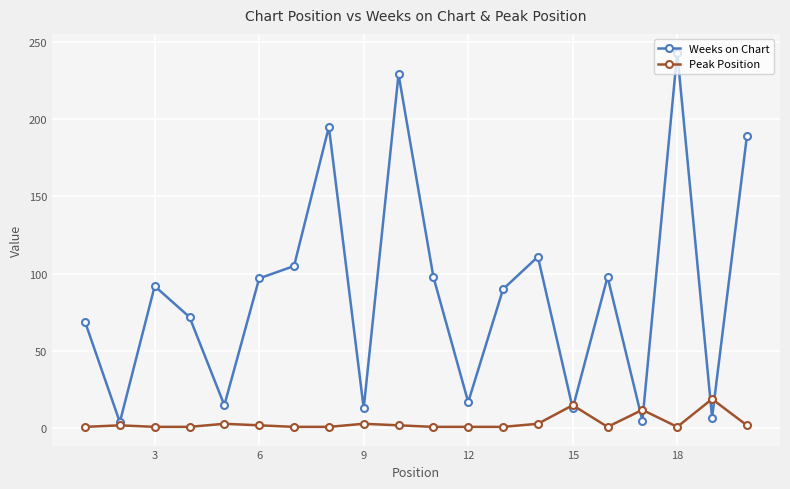

What is the maximum value for Weeks on Chart?

243